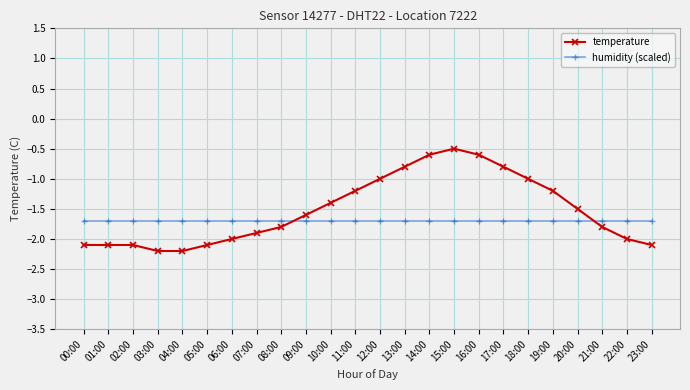

Is the value of temperature at 05:00 greater than the value of humidity (scaled) at 09:00?

No